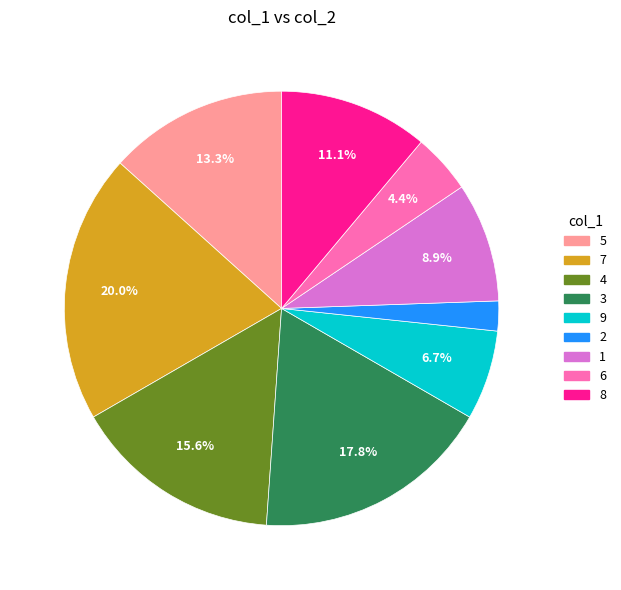

Does any single category account for the majority?

No